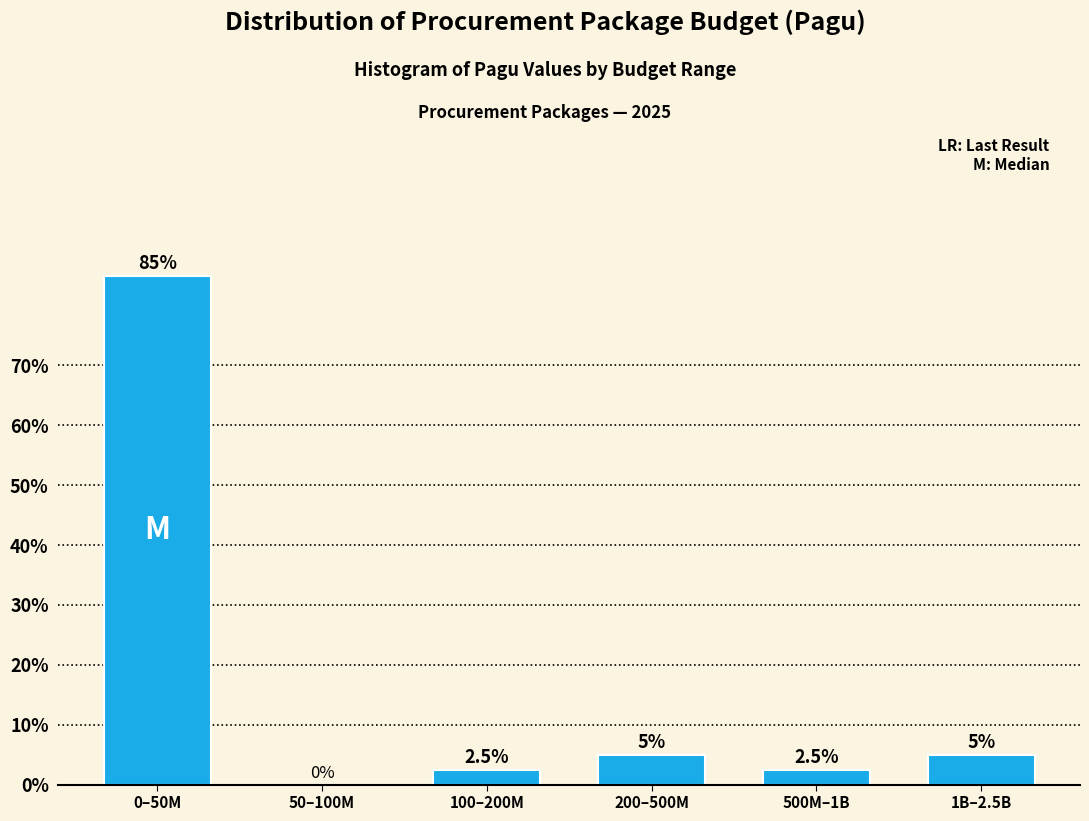

Reading left to right, what are all the values shown in this chart?

0–50M=85.0	50–100M=0.0	100–200M=2.5	200–500M=5.0	500M–1B=2.5	1B–2.5B=5.0